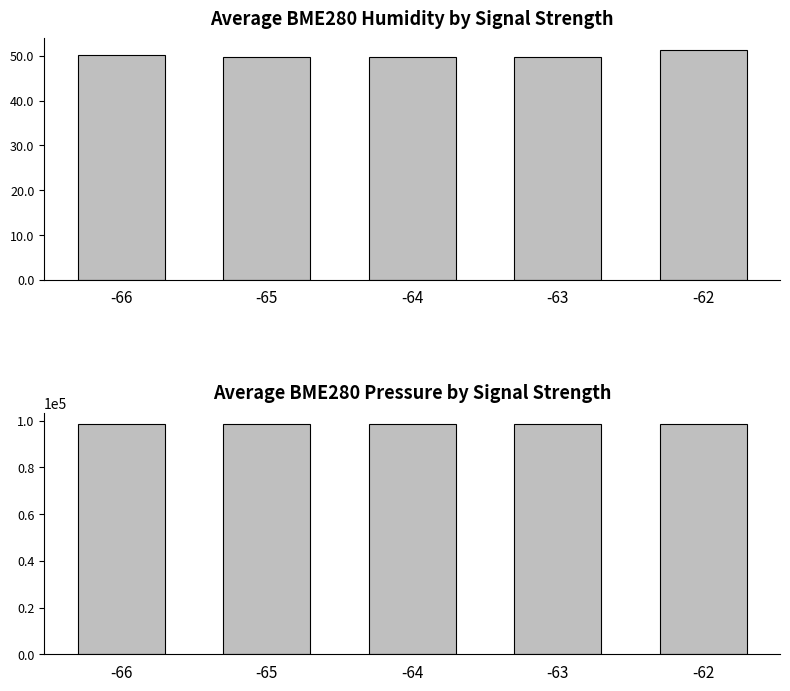

What is the smallest value displayed?

49.7